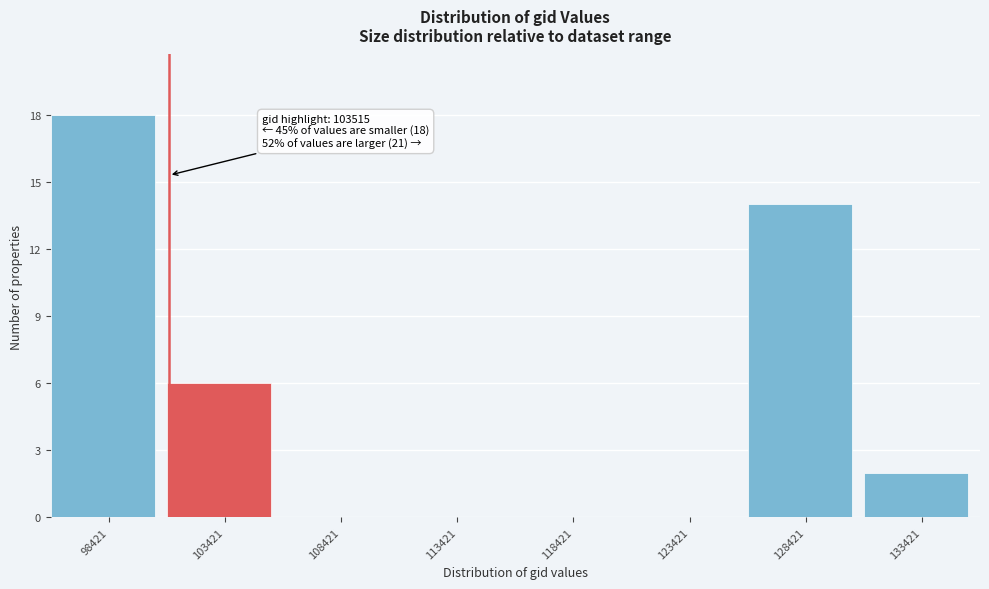

Reading right to left, transcribe all the data shown in this chart.

133421=2	128421=14	123421=0	118421=0	113421=0	108421=0	103421=6	98421=18